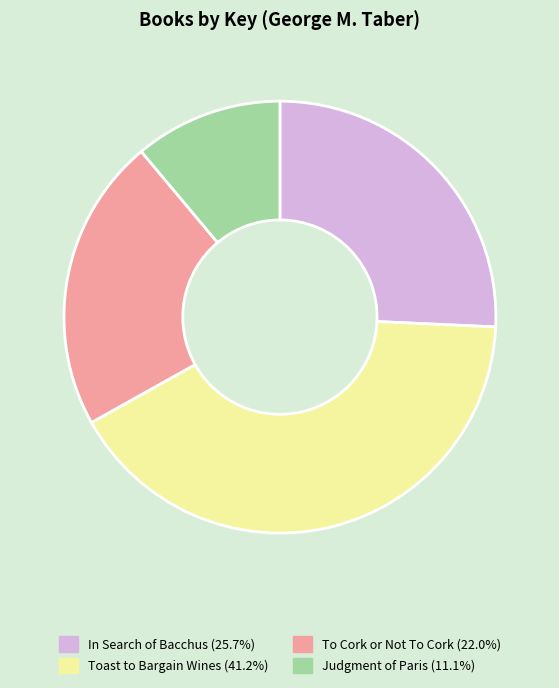

Which category has the biggest portion of the pie?

Toast to Bargain Wines